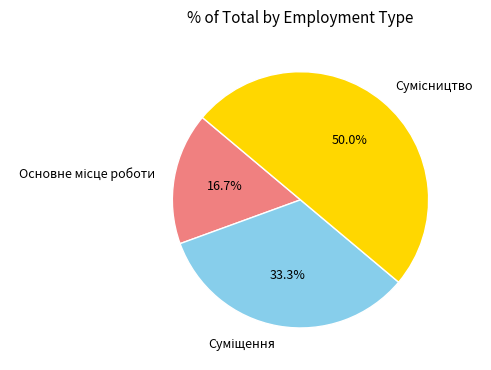

To the nearest percent, what is the average slice percentage?

33%